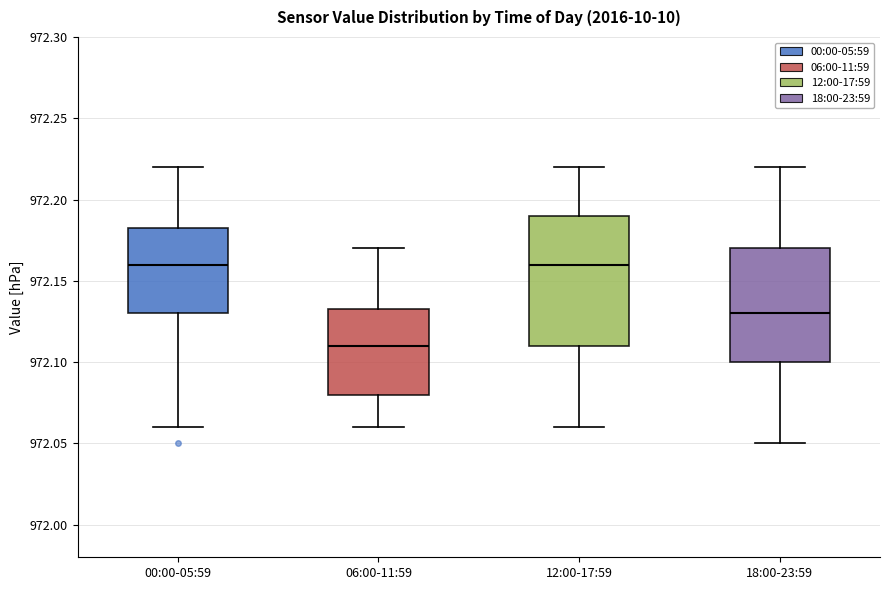

Where is the upper edge of the box for 00:00-05:59 on the y-axis? The values are not printed on the chart, so give them approximately, as read against the axis.

972.185